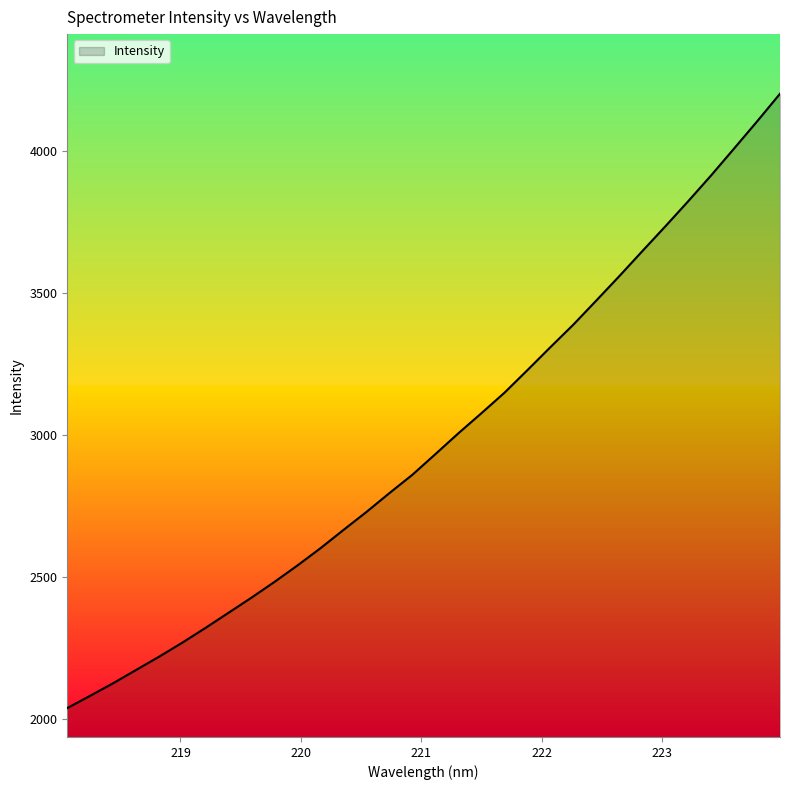

What is the greatest value displayed?

4200.5